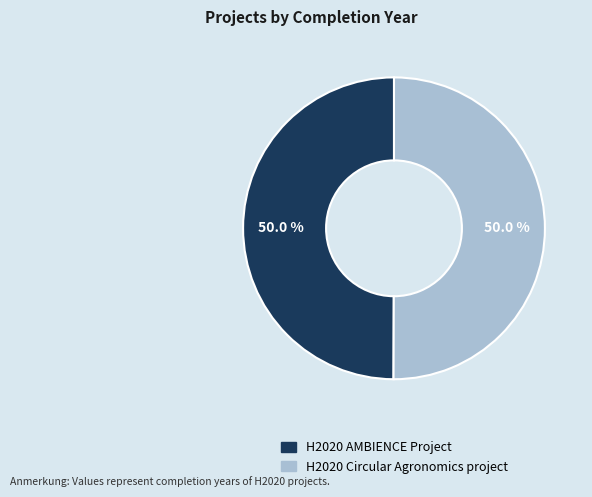

What percentage is the H2020 AMBIENCE Project slice, to the nearest percent?

50%